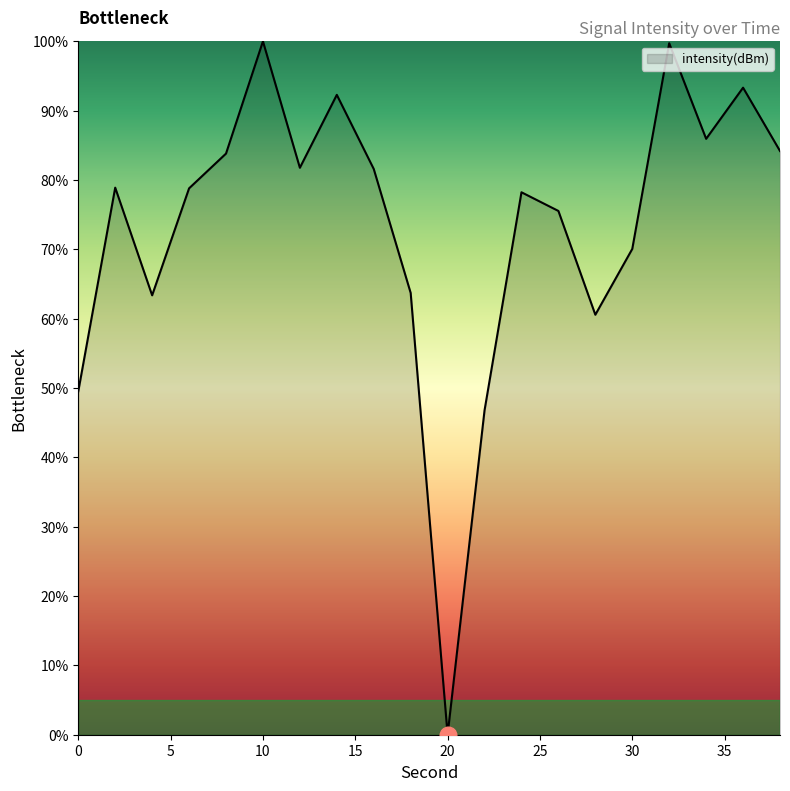

What is the difference between the maximum and minimum values?

100.0